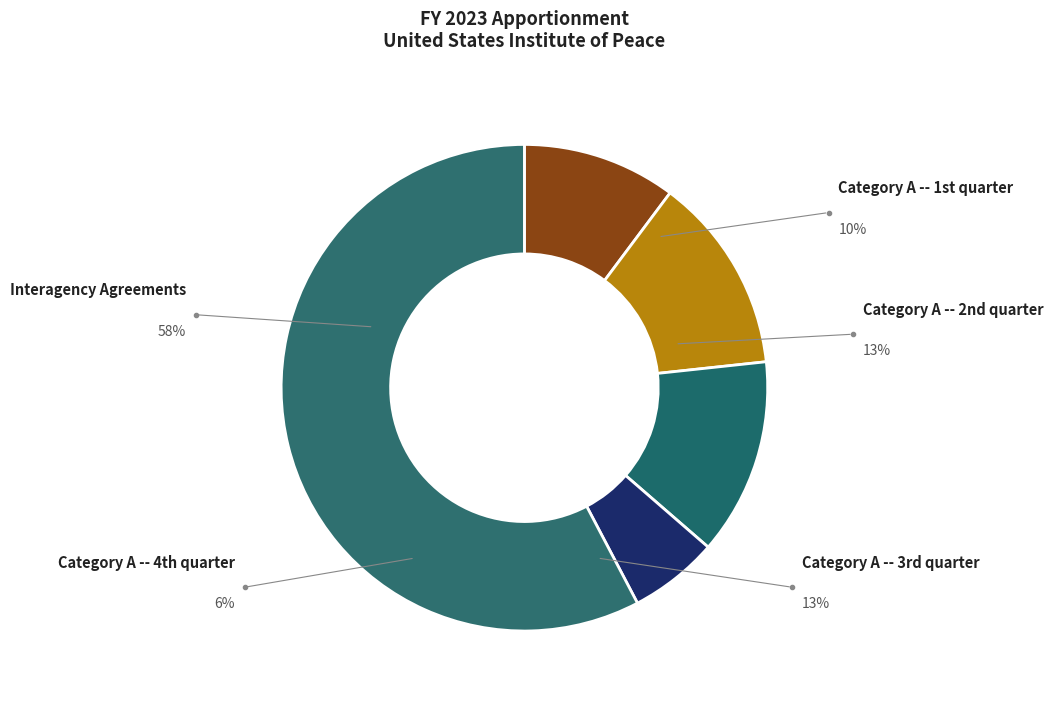

Does Interagency Agreements account for over 50% of the chart?

Yes